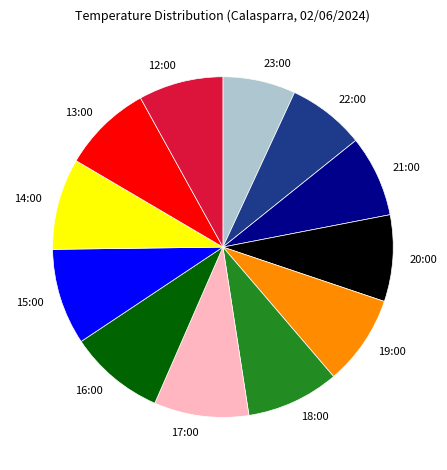

Combined, do 19:00 and 17:00 account for over 50%?

No